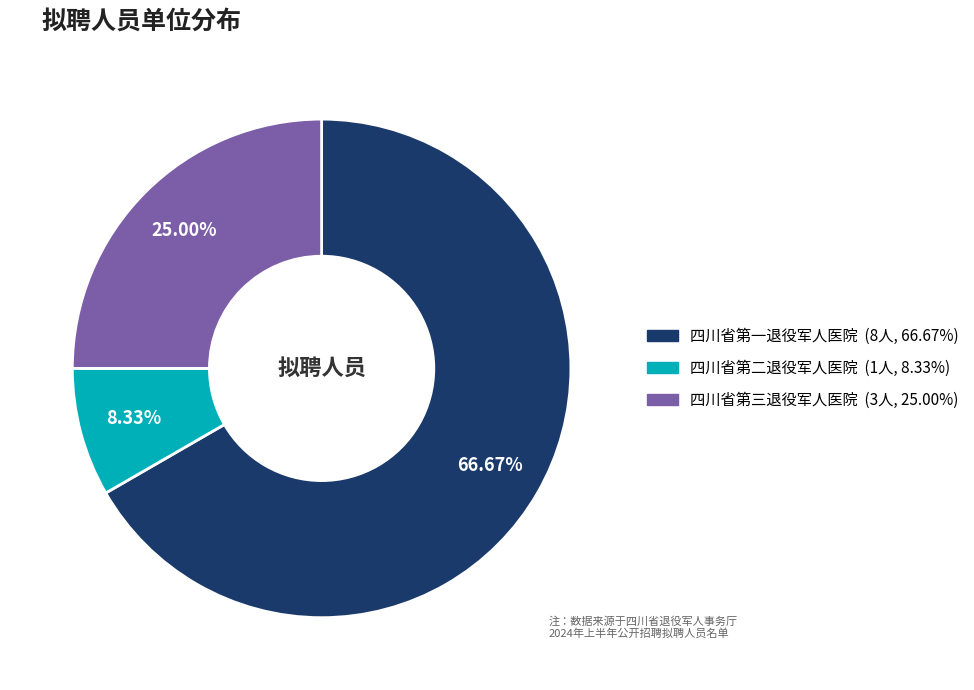

Is it true that 四川省第一退役军人医院 is 67% of the pie?

True